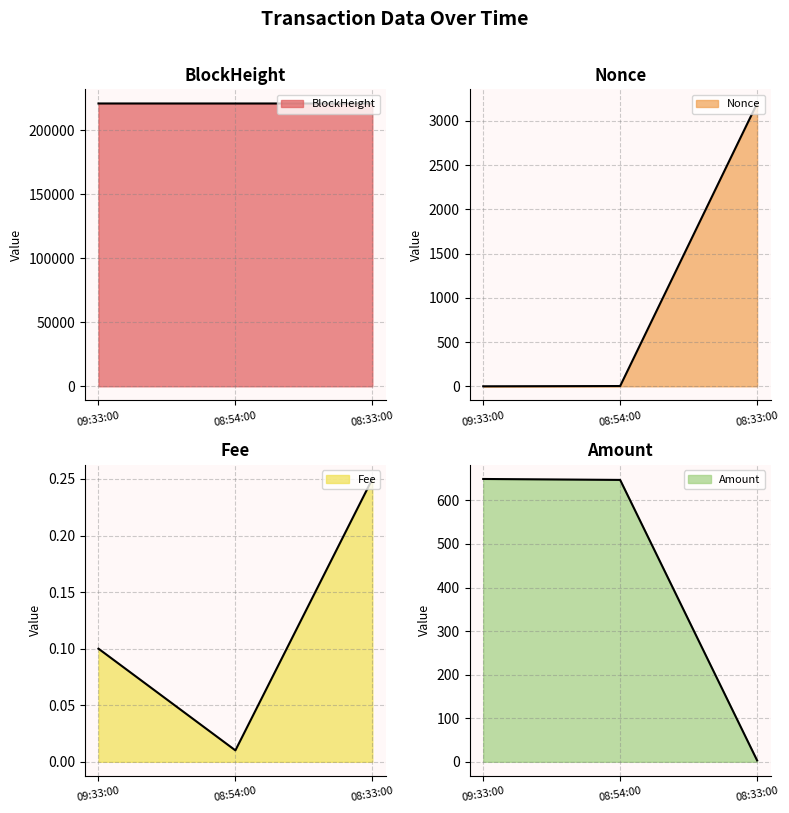

Reading left to right, list all the values displayed in this chart.

BlockHeight line: 220809.0	220802.0	220799.0
Nonce line: 0.0	3.0	3197.0
Fee line: 0.1	0.0	0.2
Amount line: 649.3	647.1	3.3